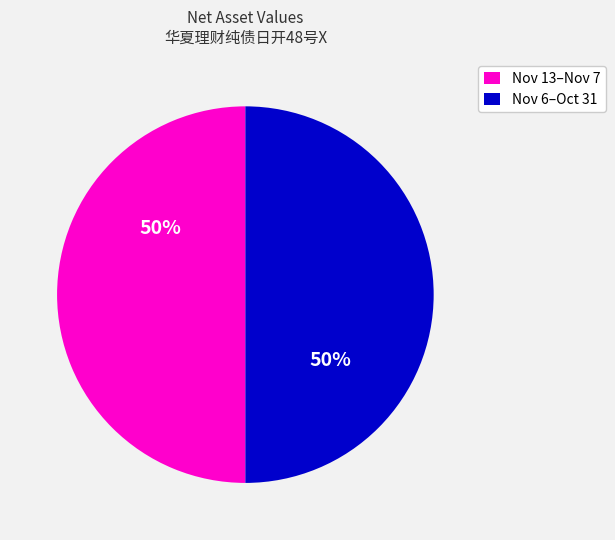

To the nearest percent, what is the average slice percentage?

50%